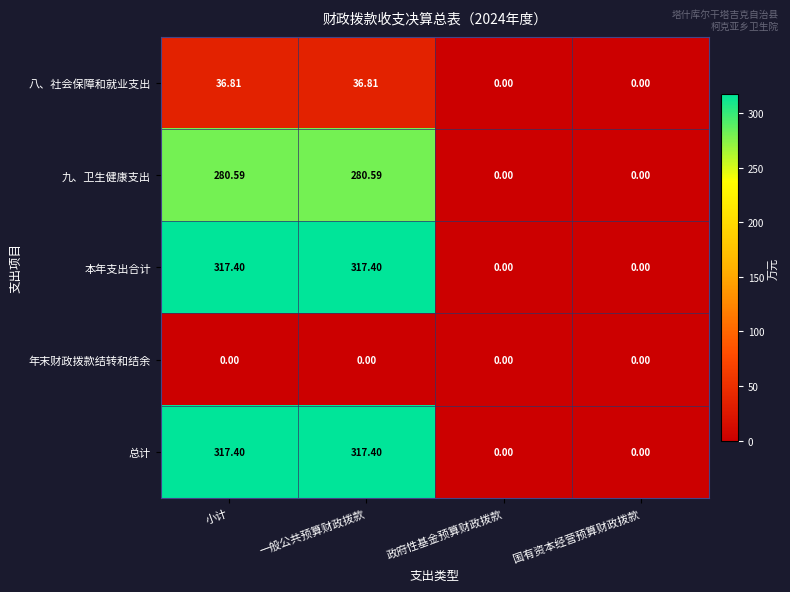

Is the value of 总计 at 一般公共预算财政拨款 greater than the value of 年末财政拨款结转和结余 at 小计?

Yes